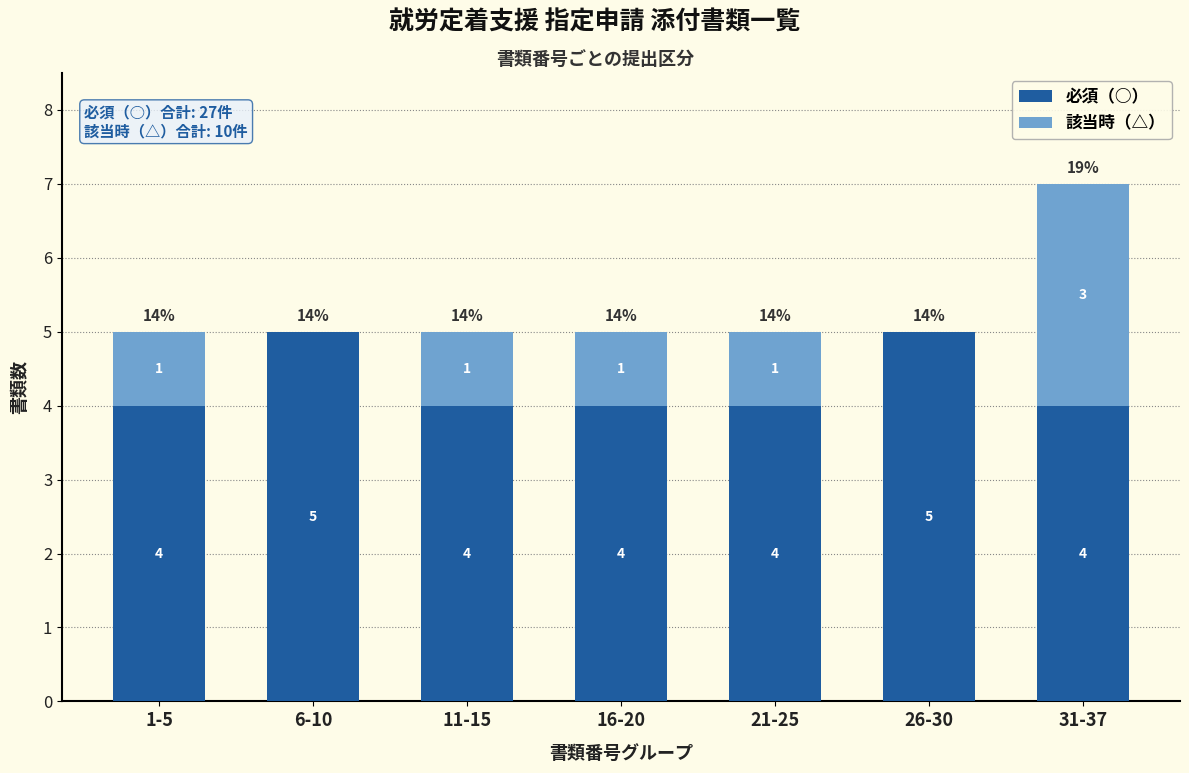

Reading left to right, list the values for the 必須（○） series.

1-5=4	6-10=5	11-15=4	16-20=4	21-25=4	26-30=5	31-37=4